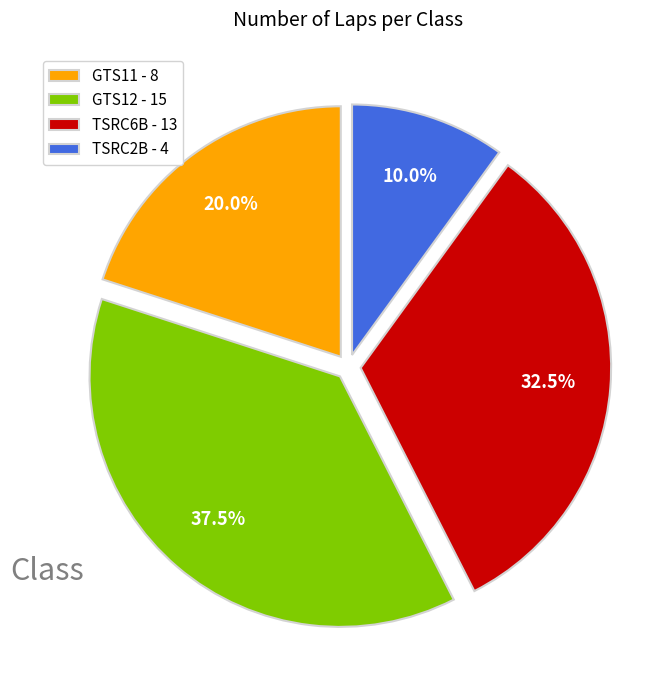

Which slice is the smallest?

TSRC2B - 4